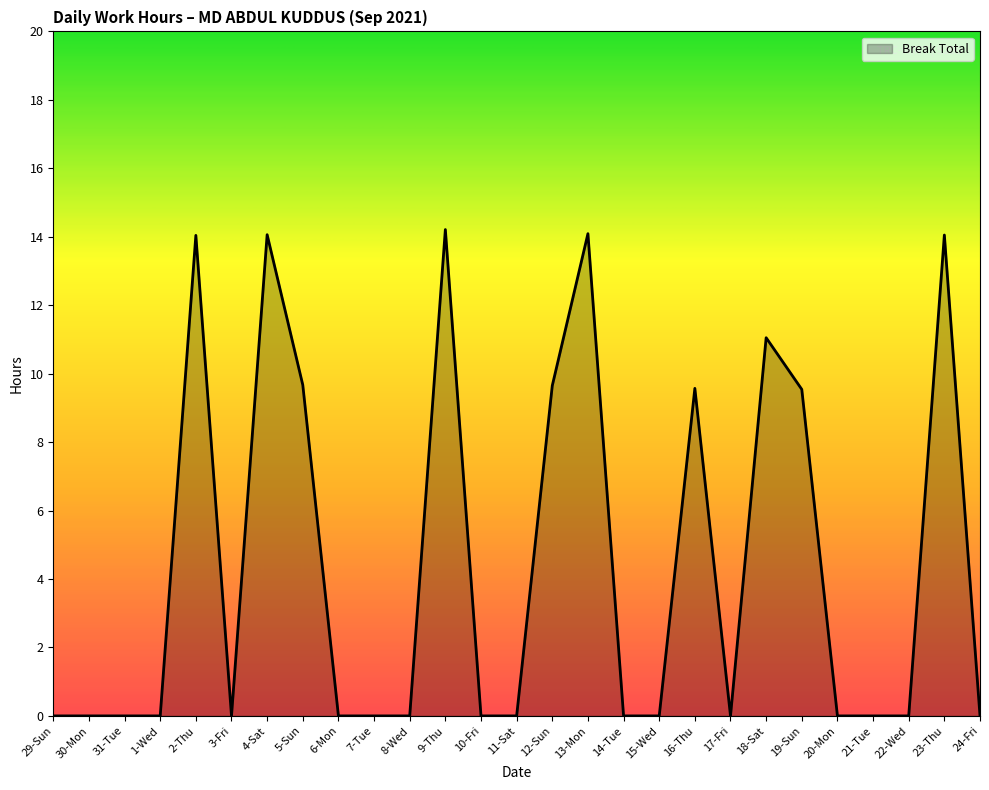

Is it true that the value at 11-Sat is 0.0?

True